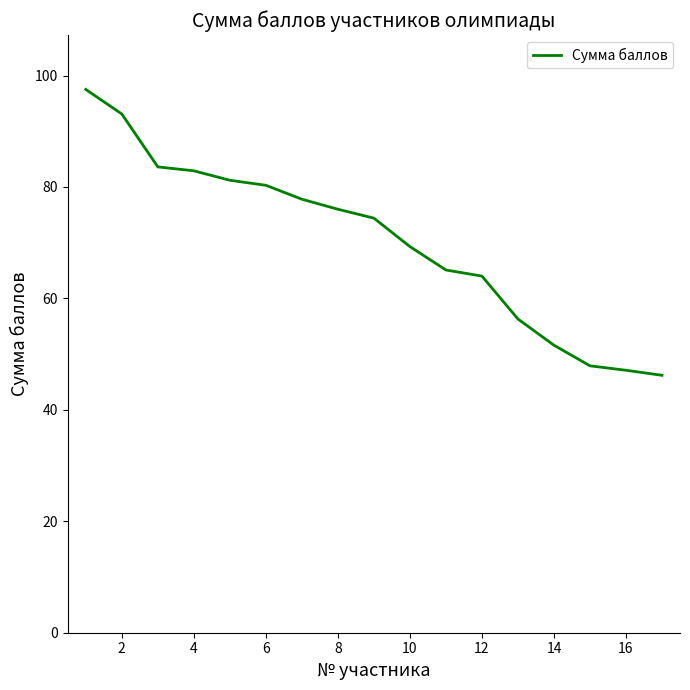

How many values are below 74?

8